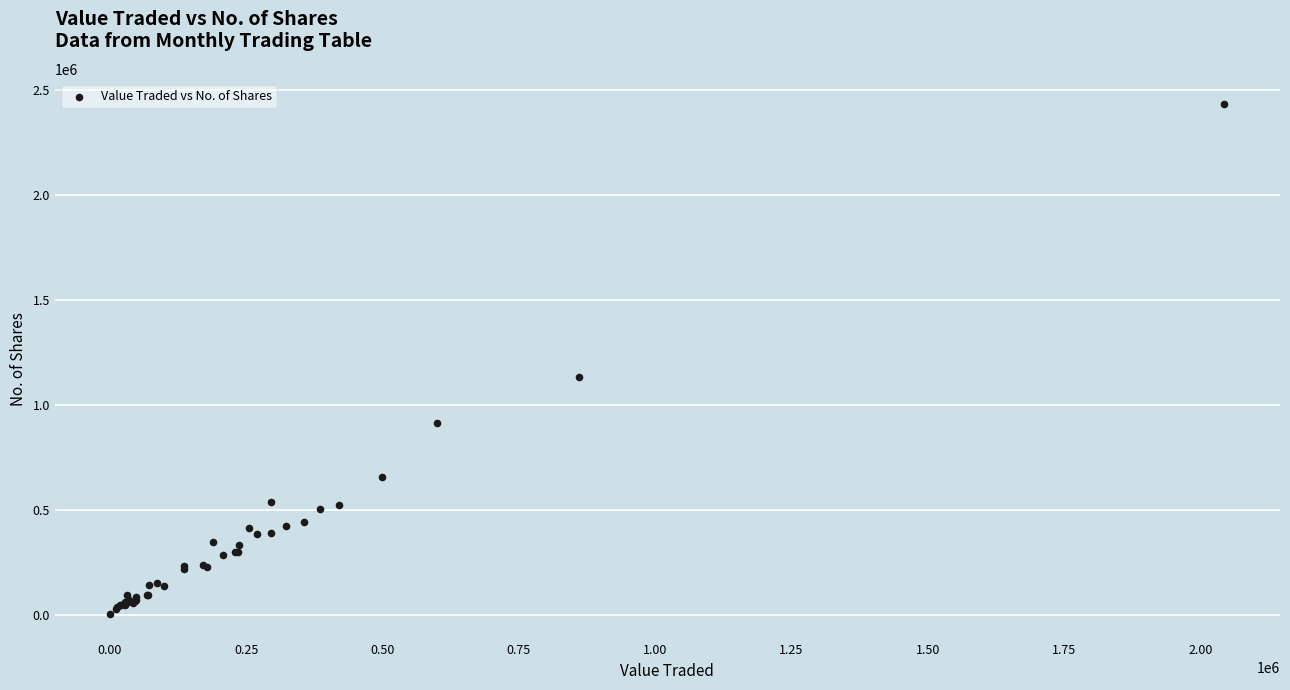

What Y value in the scatter plot is closest to 1216707?

1132358